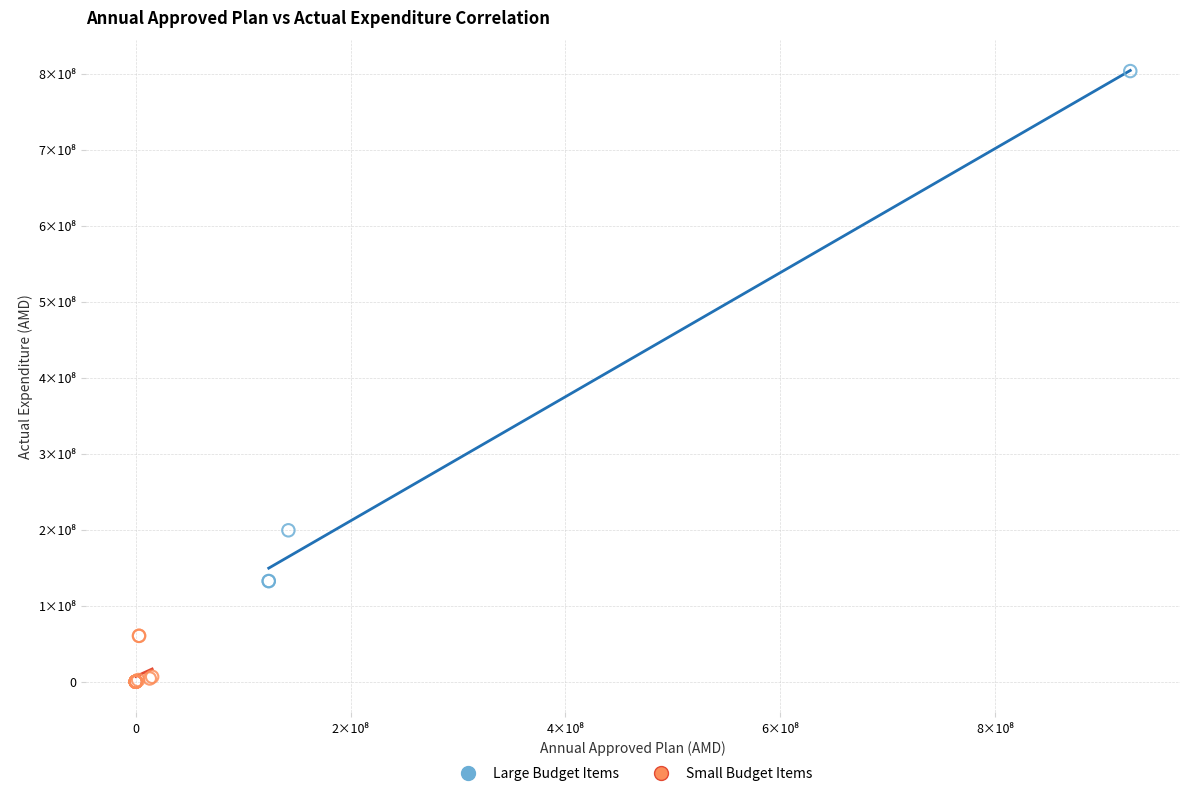

Which series has the widest spread of Y values?

Large Budget Items